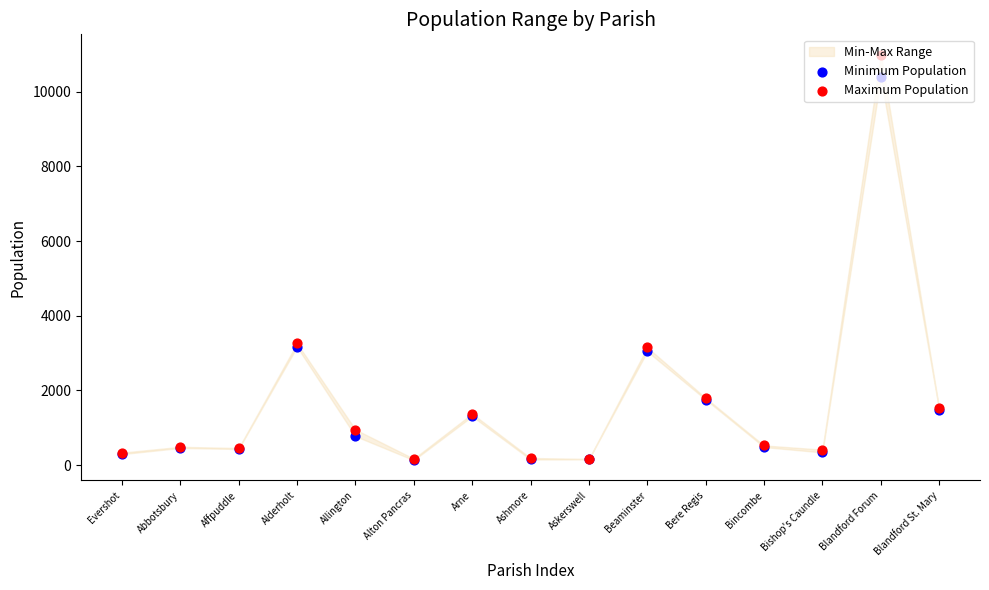

Is the value of Maximum Population at Alton Pancras greater than the value of Minimum Population at Bincombe?

No